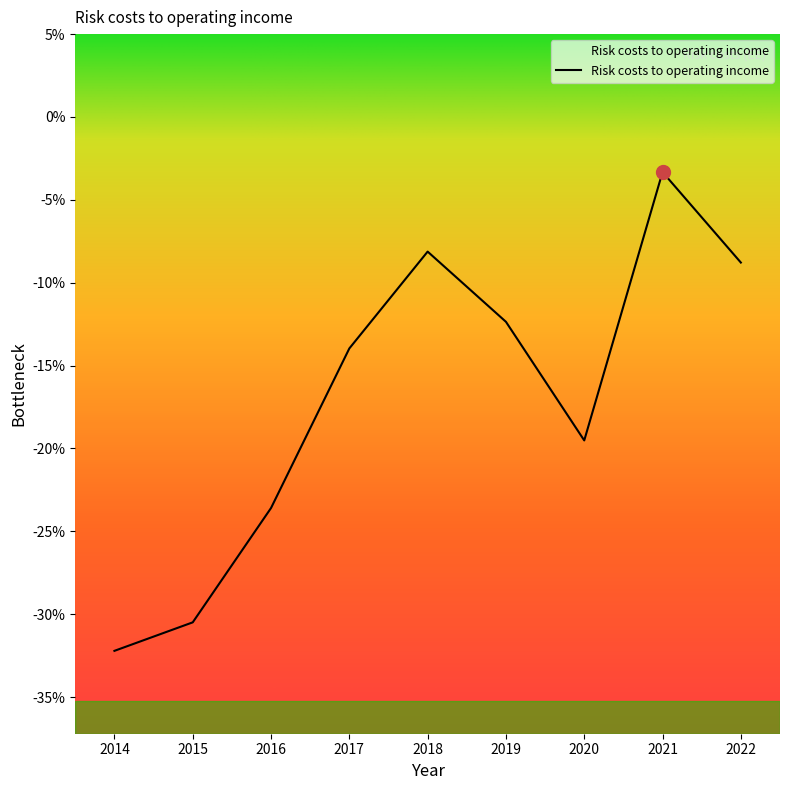

Read the value at 2015.

-30.5